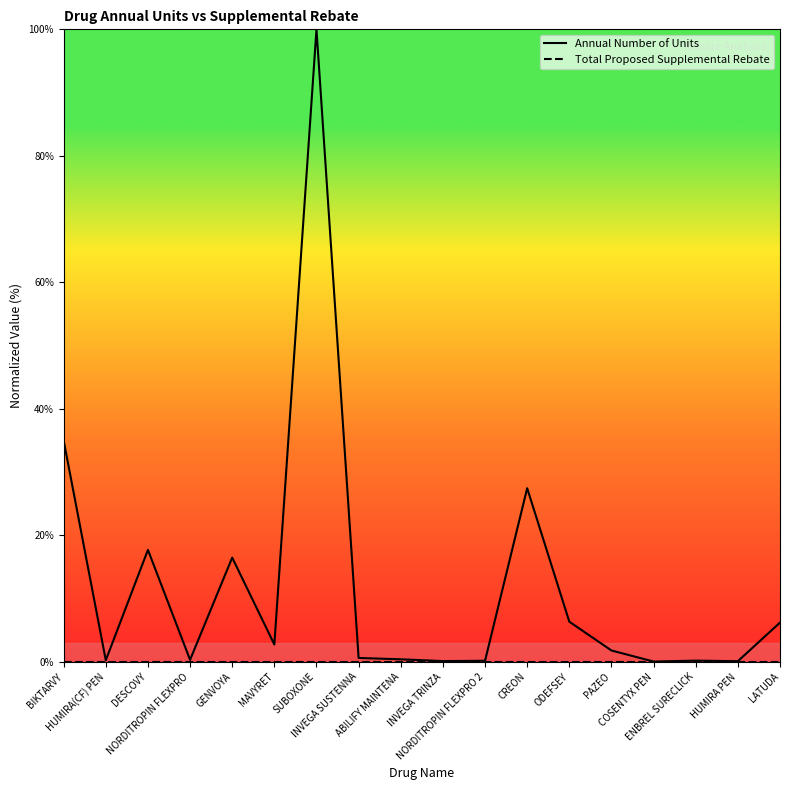

In Annual Number of Units, how many points are higher than both neighbors (excluding endpoints)?

5